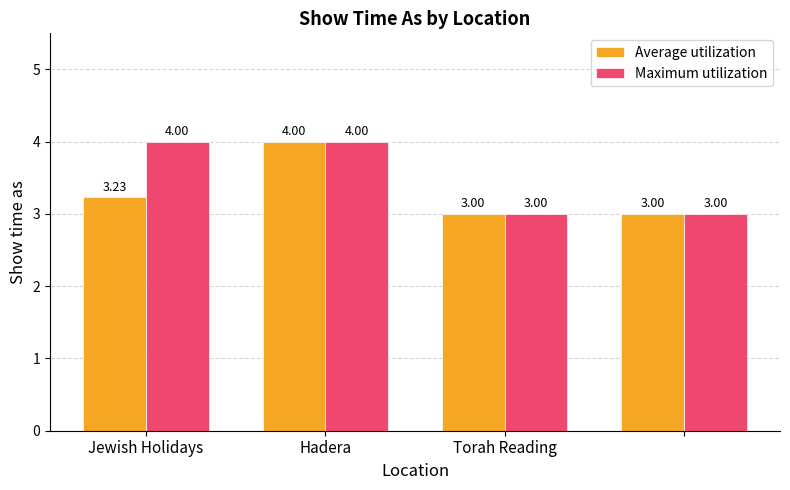

Count the Average utilization values in the range 3 to 4.

4